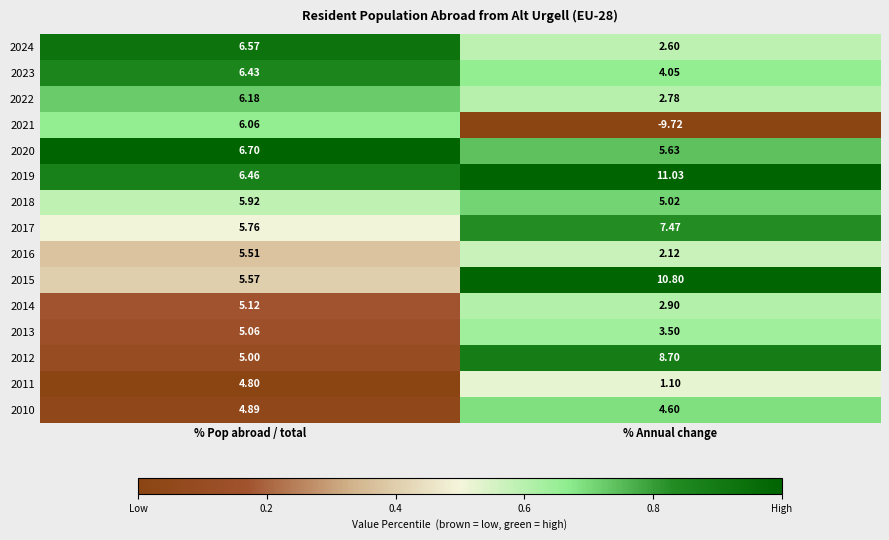

At how many categories does at least one series exceed 0?

2